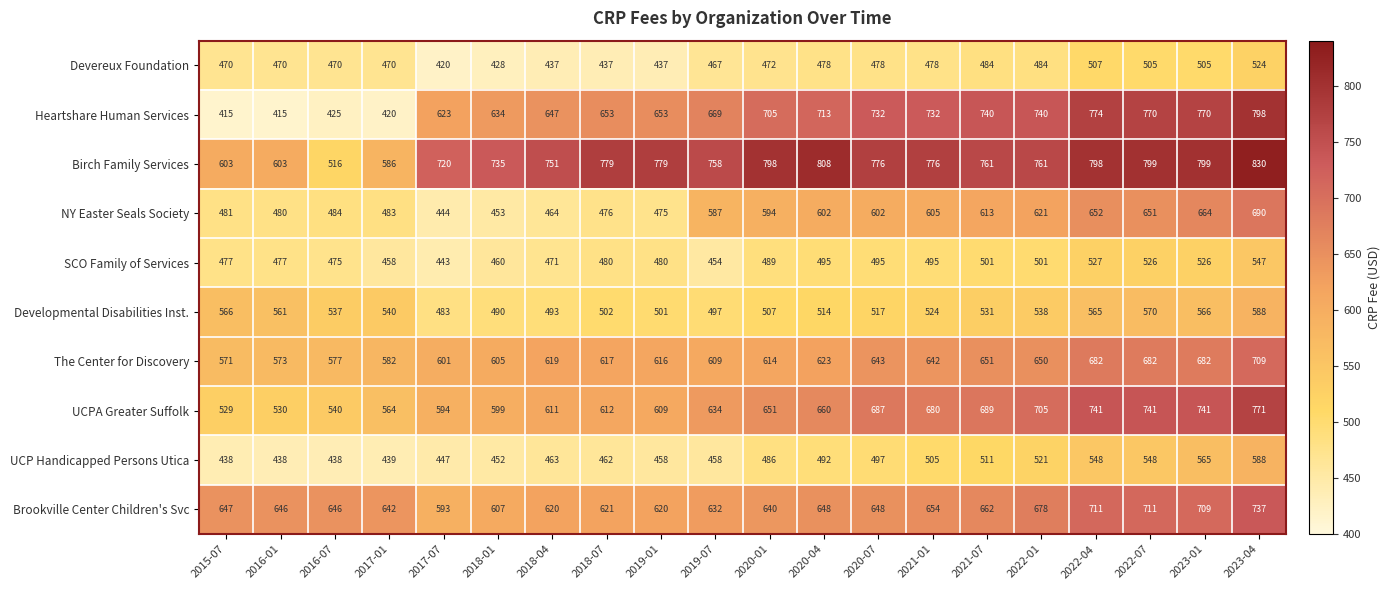

What is the difference between the SCO Family of Services values at 2019-07 and 2018-07?

26